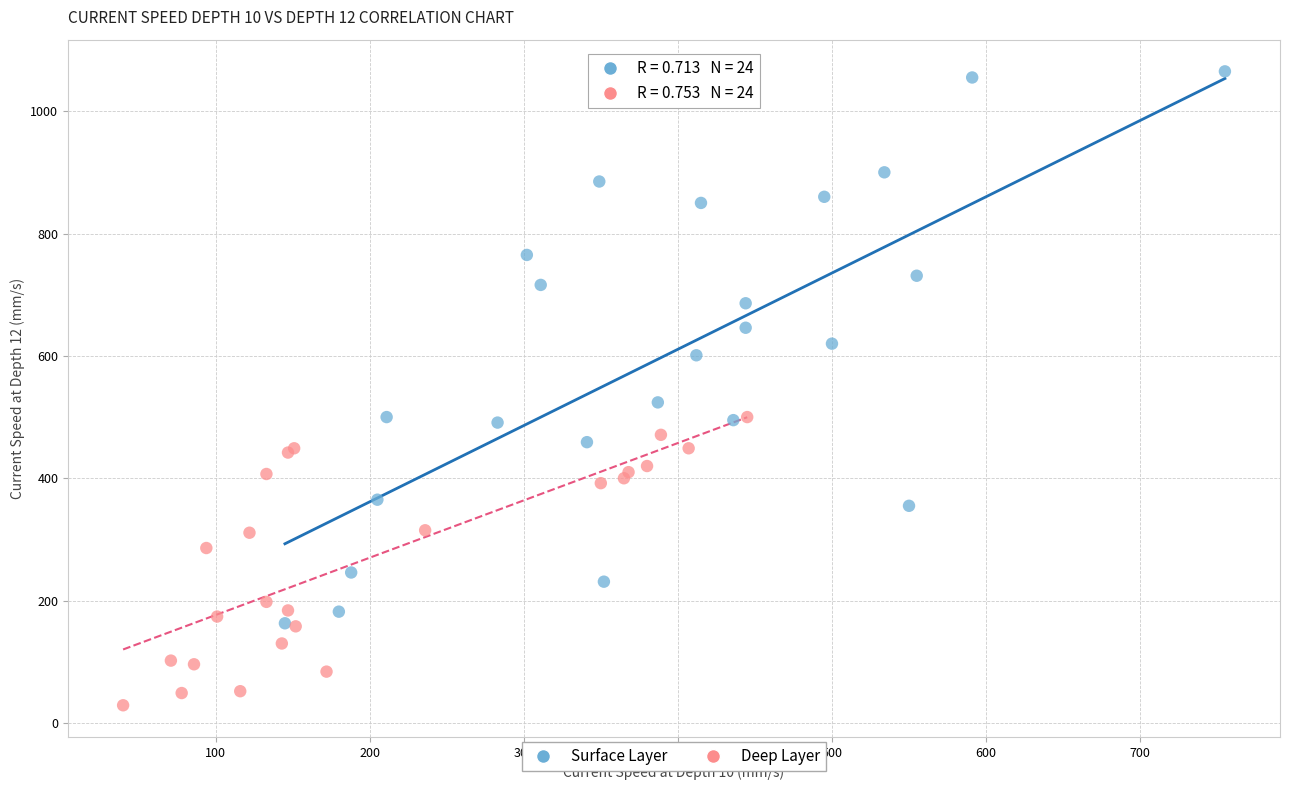

Which series has the largest Y range (max minus min)?

Surface Layer